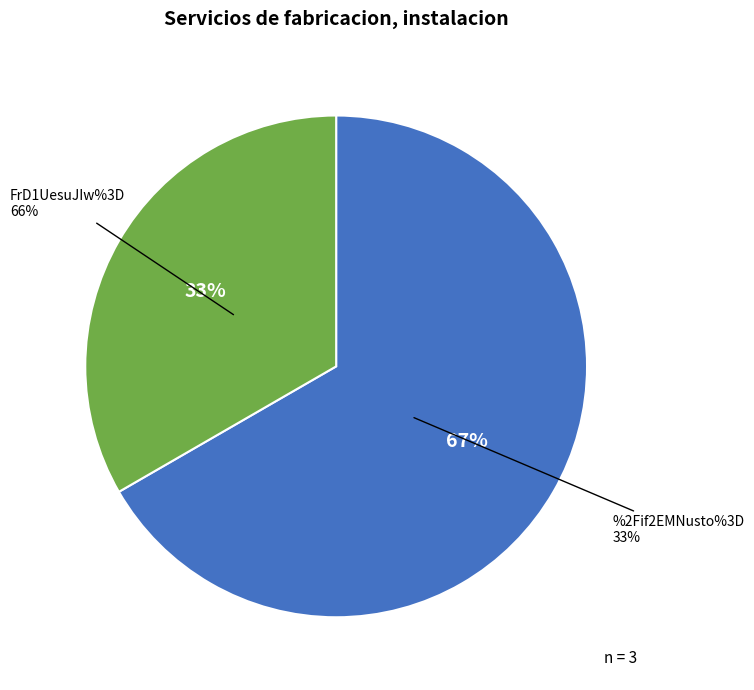

To the nearest percent, what is the difference between the %2Fif2EMNusto%3D and FrD1UesuJIw%3D slice percentages?

33%